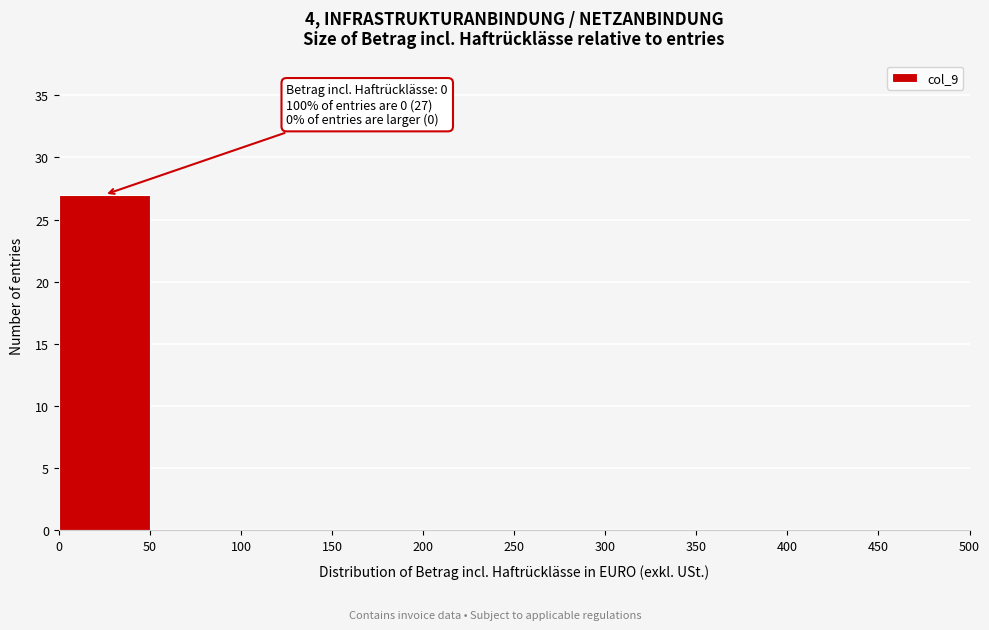

Over which range of the x-axis is the bar tallest?

0 to 50